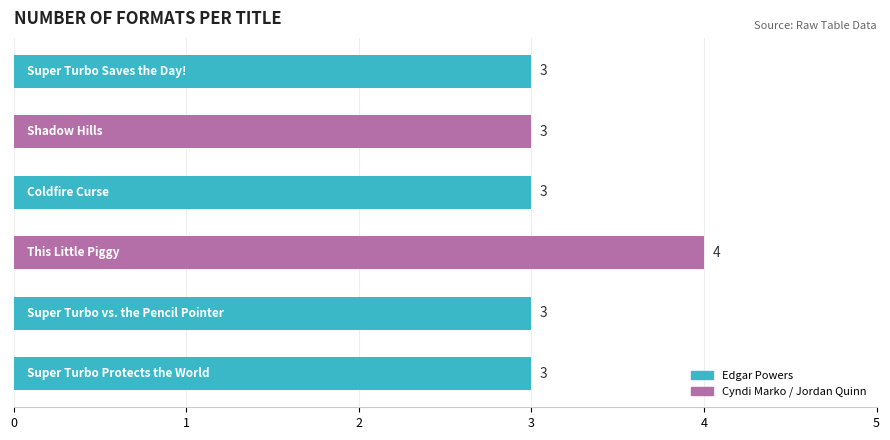

Count the values in the range 3 to 4.

6